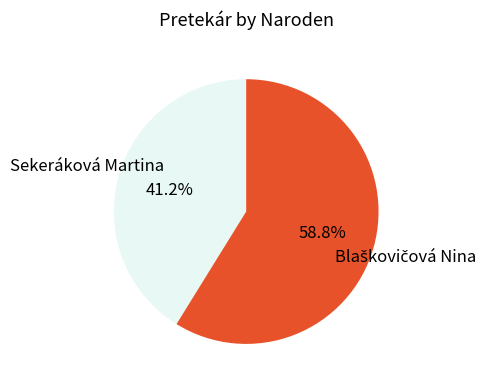

Is there any slice that represents more than half of the pie?

Yes